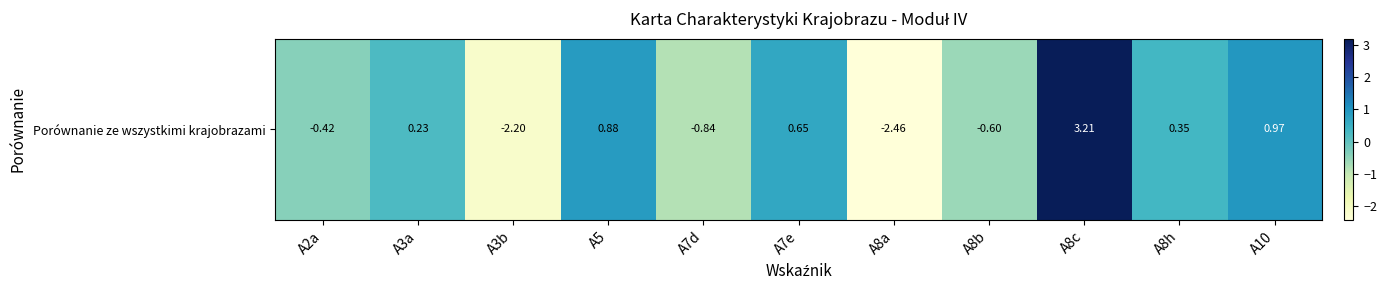

The chart shows a value of 3.2 at A8c. True or false?

True